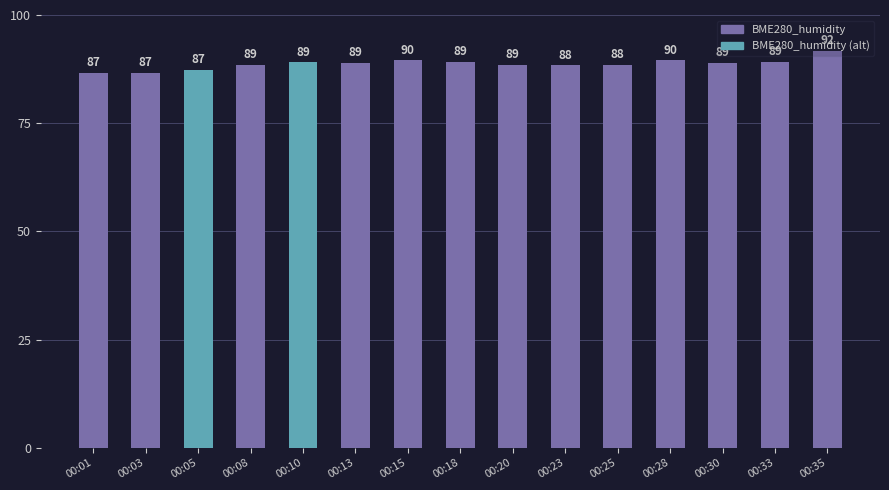

Count the number of data series in this chart.

1